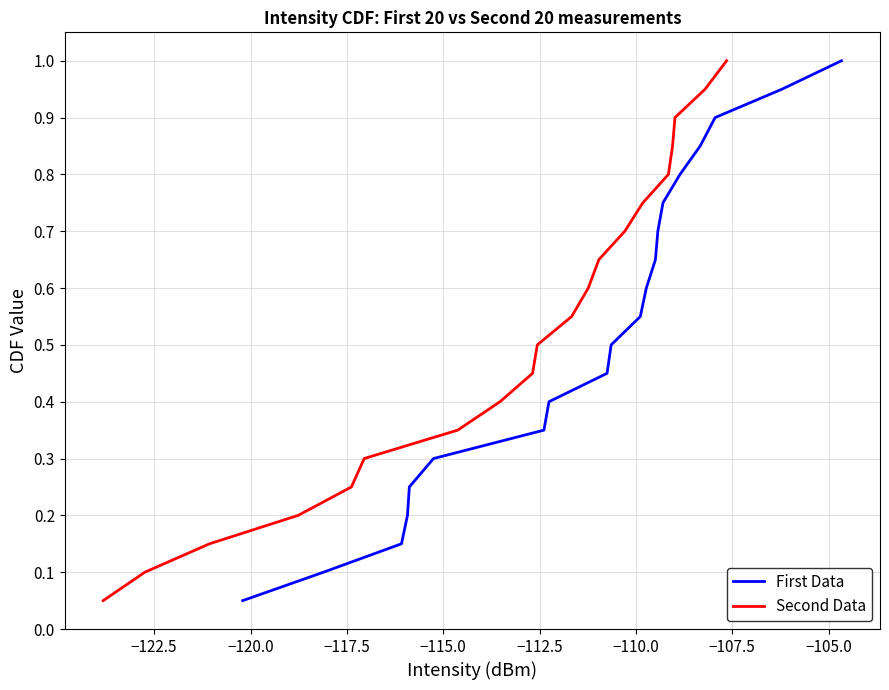

True or false: First Data has more than 1 points higher than both neighbors.

False